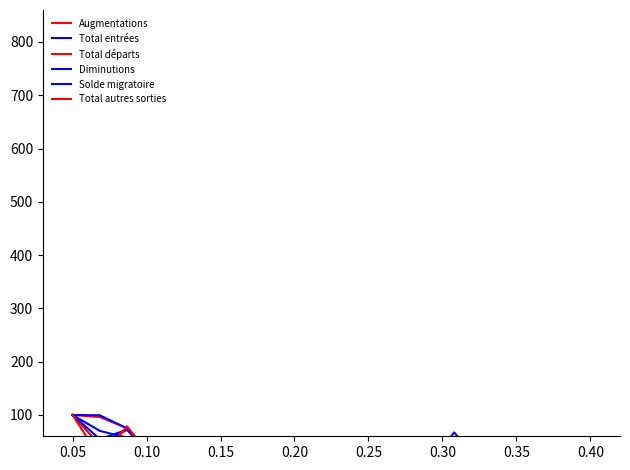

Which series ends up on top after the final intersection of Diminutions and Solde migratoire?

Diminutions